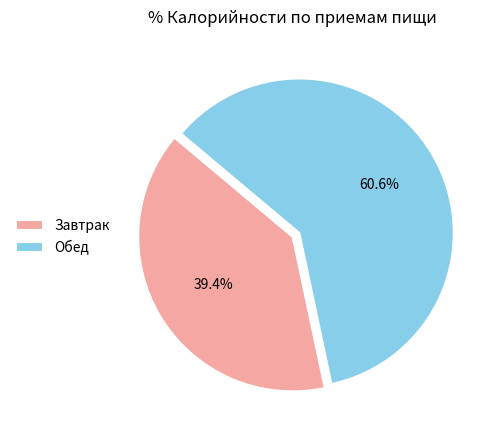

Which slice is the largest?

Обед